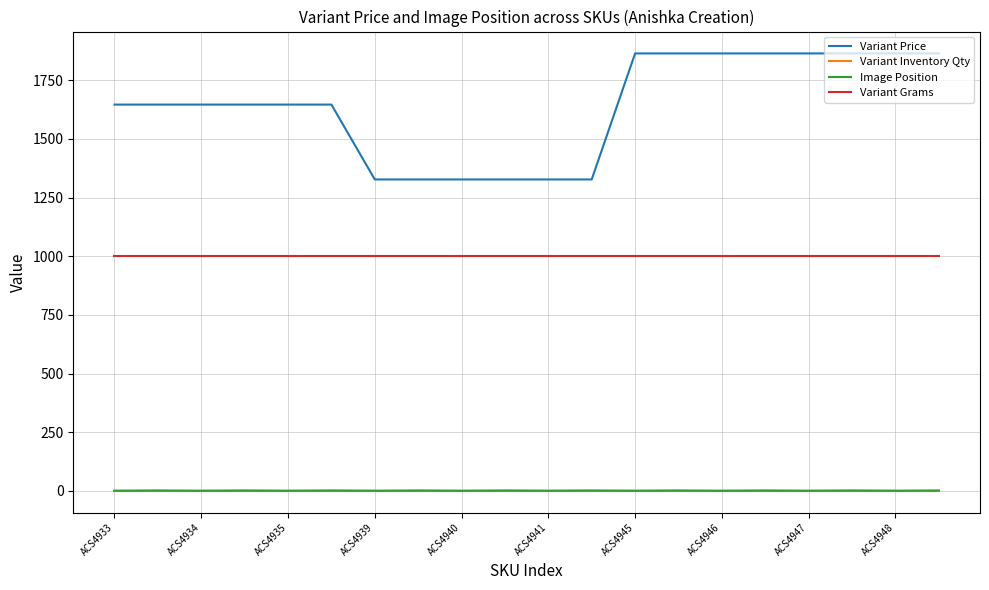

What is the average value of the Variant Price series?

1638